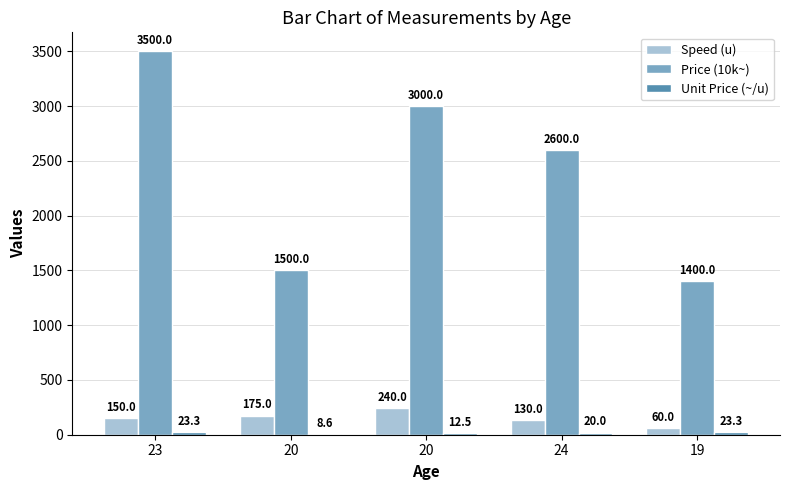

Reading left to right, what are all the values shown in this chart?

Speed (u): 150.0	175.0	240.0	130.0	60.0
Price (10k~): 3500.0	1500.0	3000.0	2600.0	1400.0
Unit Price (~/u): 23.3	8.6	12.5	20.0	23.3